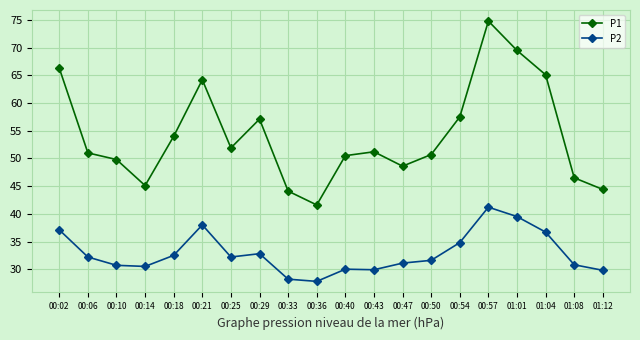

Rank the series at 01:12 from highest to lowest value.

P1, P2